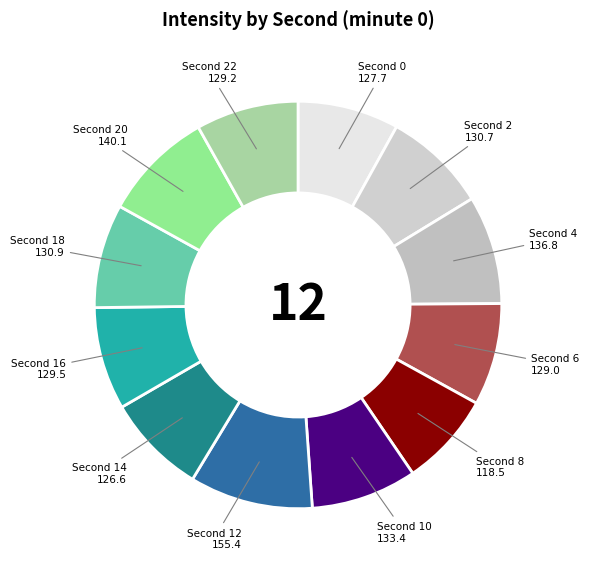

Which category has the biggest portion of the pie?

Second 12